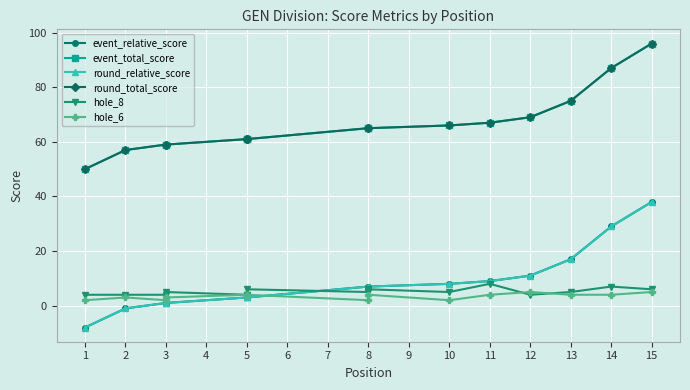

What is the sum of the event_total_score values at 8 and 5?

126